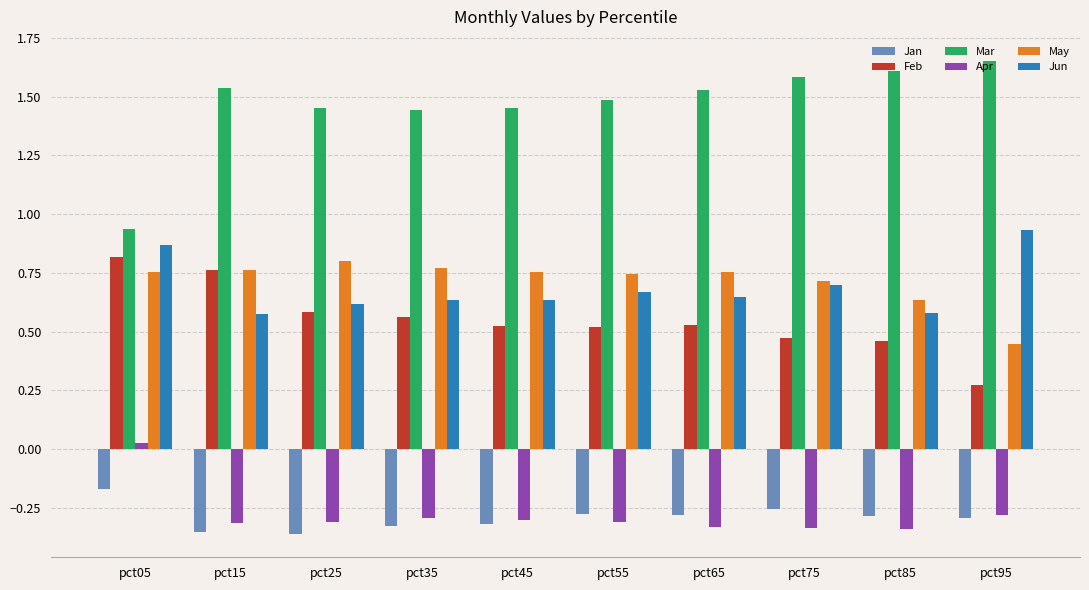

What is the difference between the highest and lowest values at pct45?

1.8